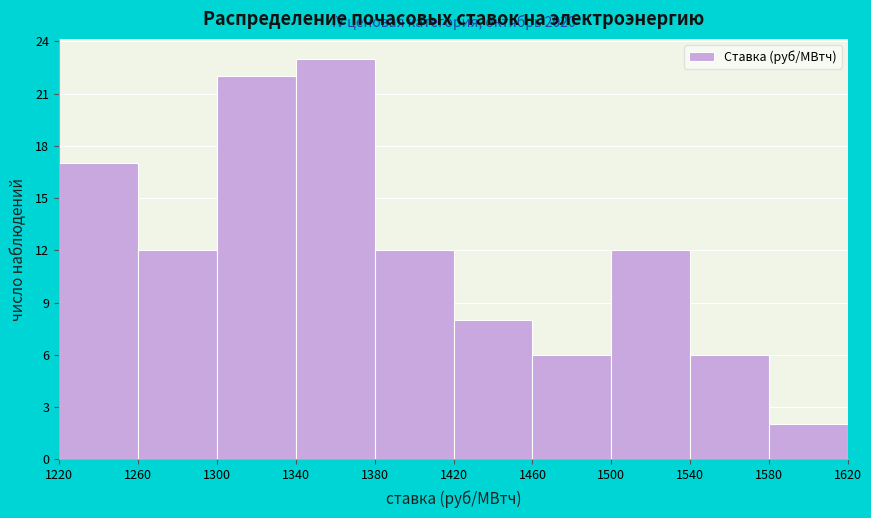

Which range on the x-axis has the tallest bar?

1340 to 1380